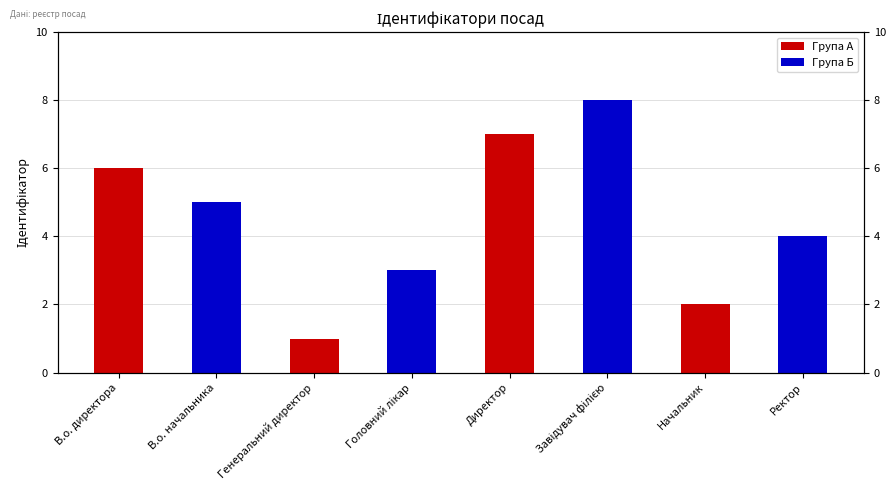

Reading right to left, list all the values displayed in this chart.

Група А: Ректор=0	Начальник=2	Завідувач філією=0	Директор=7	Головний лікар=0	Генеральний директор=1	В.о. начальника=0	В.о. директора=6
Група Б: Ректор=4	Начальник=0	Завідувач філією=8	Директор=0	Головний лікар=3	Генеральний директор=0	В.о. начальника=5	В.о. директора=0